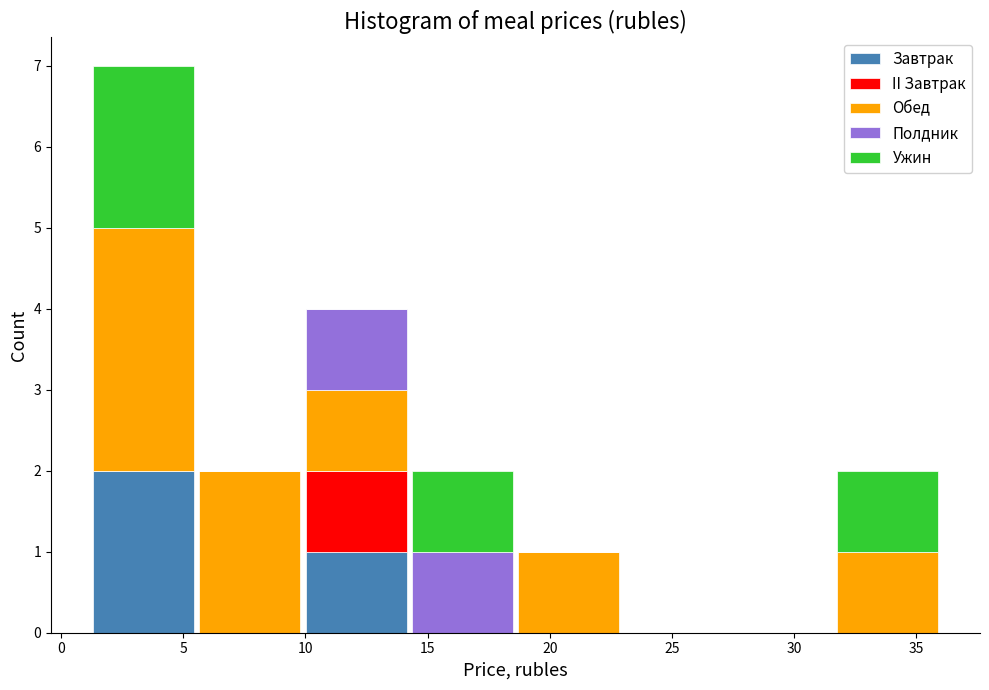

Which range on the x-axis has the tallest stacked bar (by total height)?

1.20 to 5.55